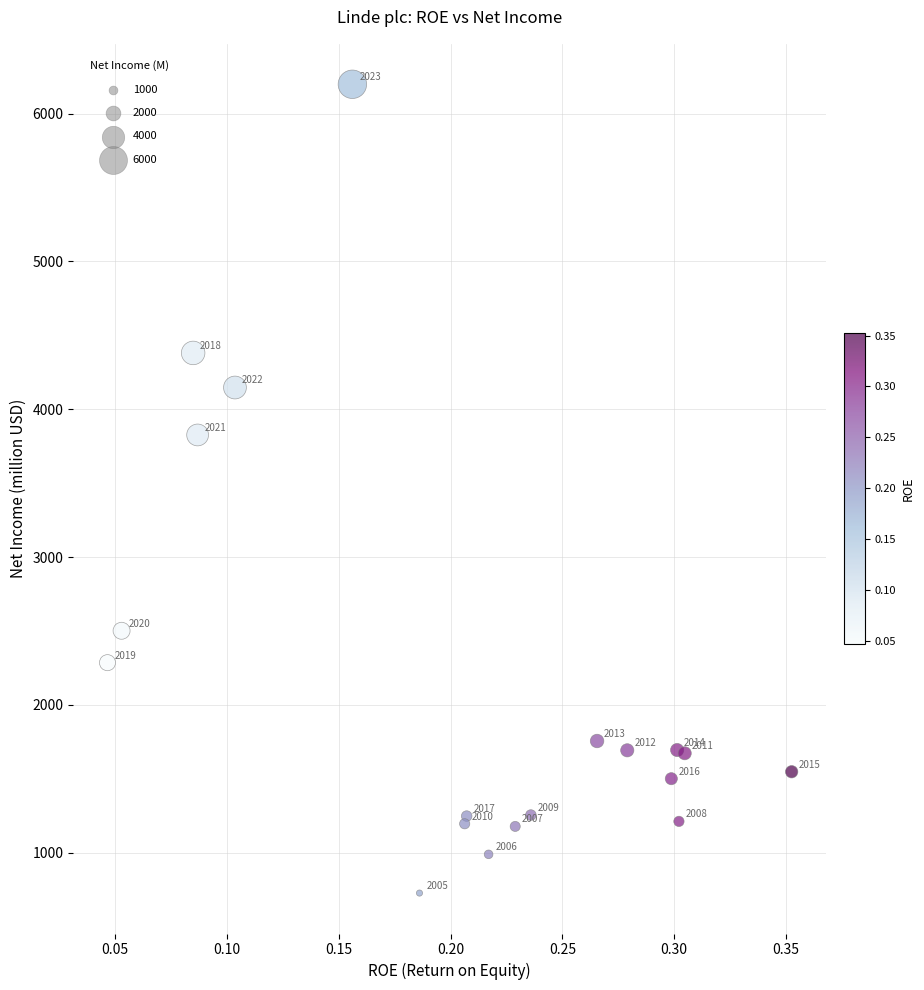

What Y value in the scatter plot is closest to 3462?

3826